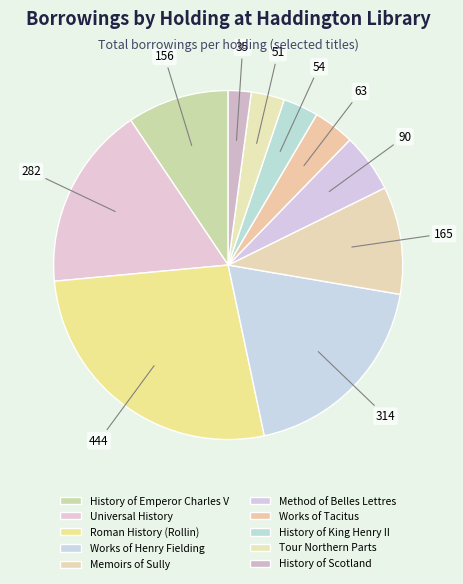

How many slices are in this pie chart?

10